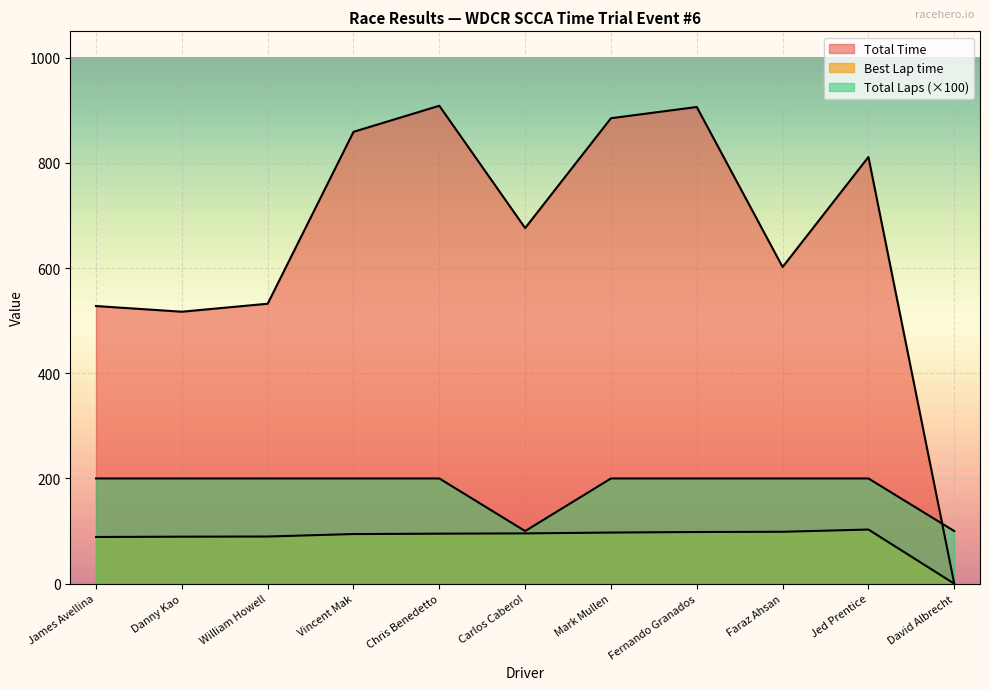

What is the difference between the Total Laps values at Jed Prentice and Carlos Caberol?

100.0